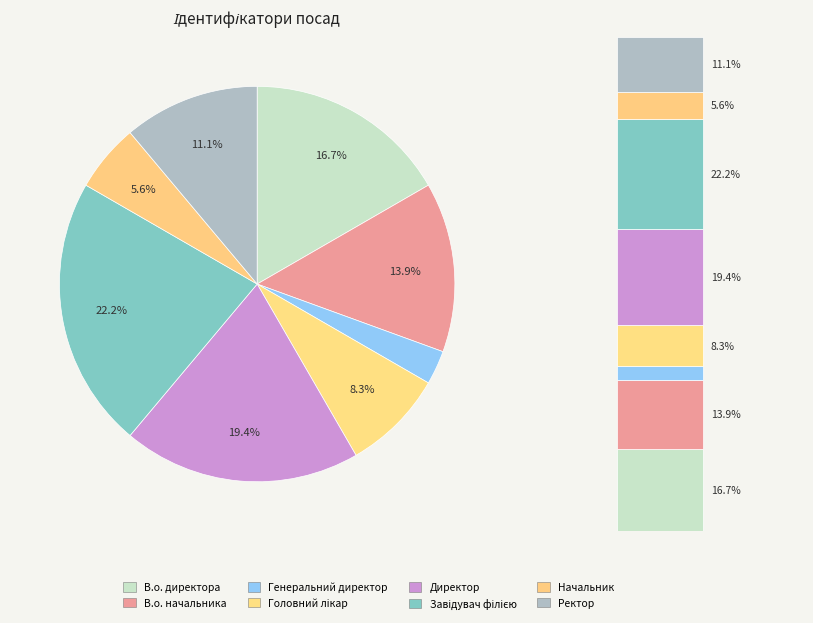

What percentage is the Головний лікар slice, to the nearest percent?

8%